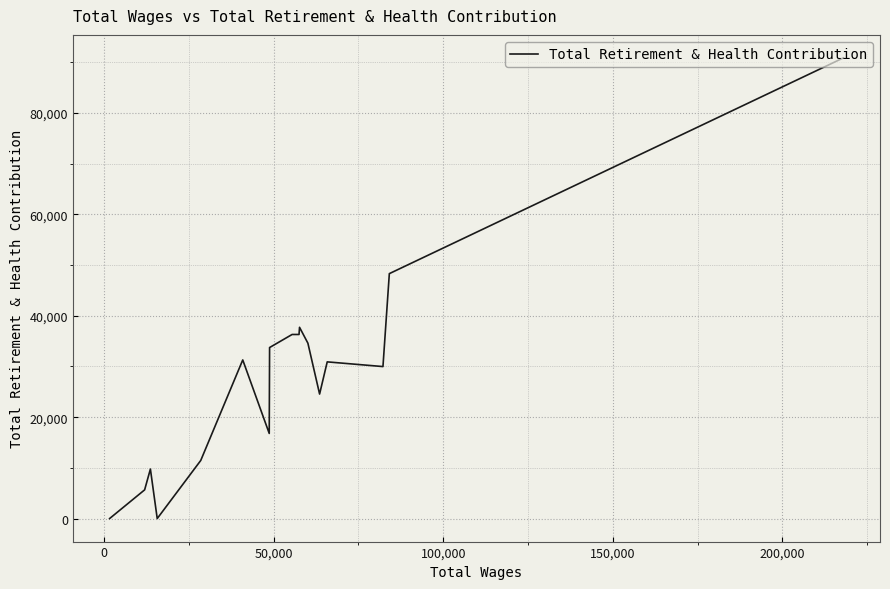

How many positive values are there?

16